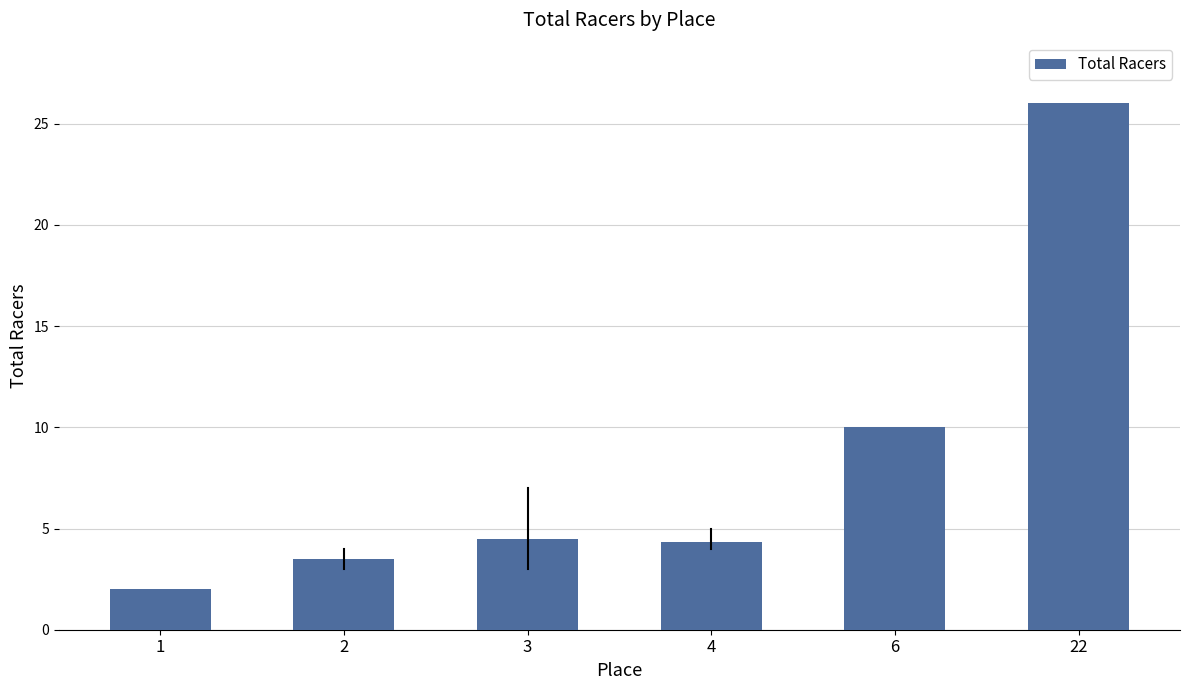

True or false: the data shows 2.0 at 1.

True